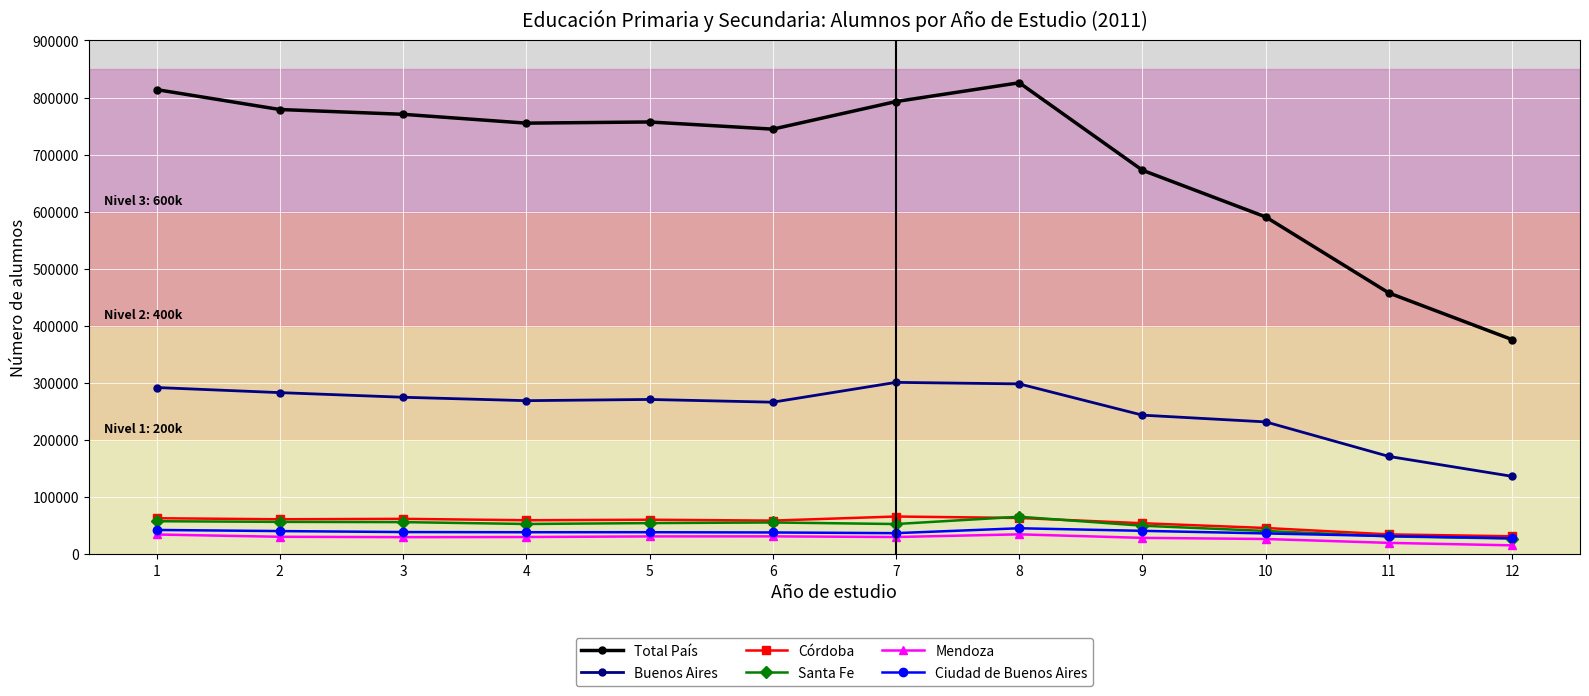

What is the value of the Total País point at the 5th from the left?

757170